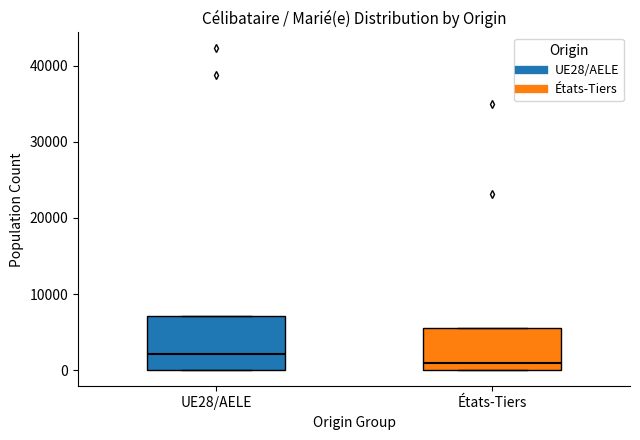

Which box's median line is the highest?

UE28/AELE